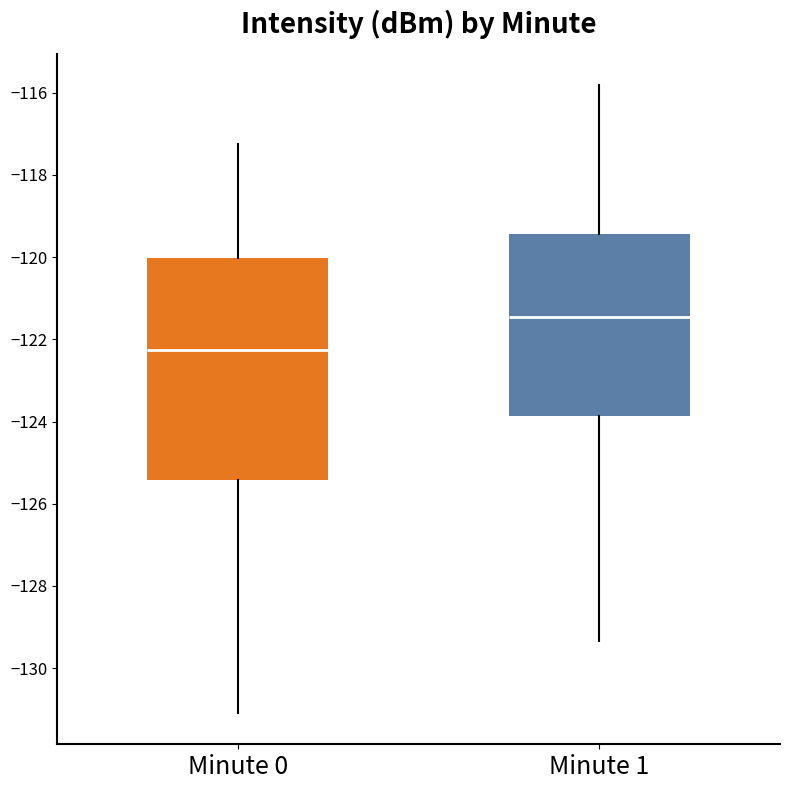

Which box has the highest median line?

Minute 1